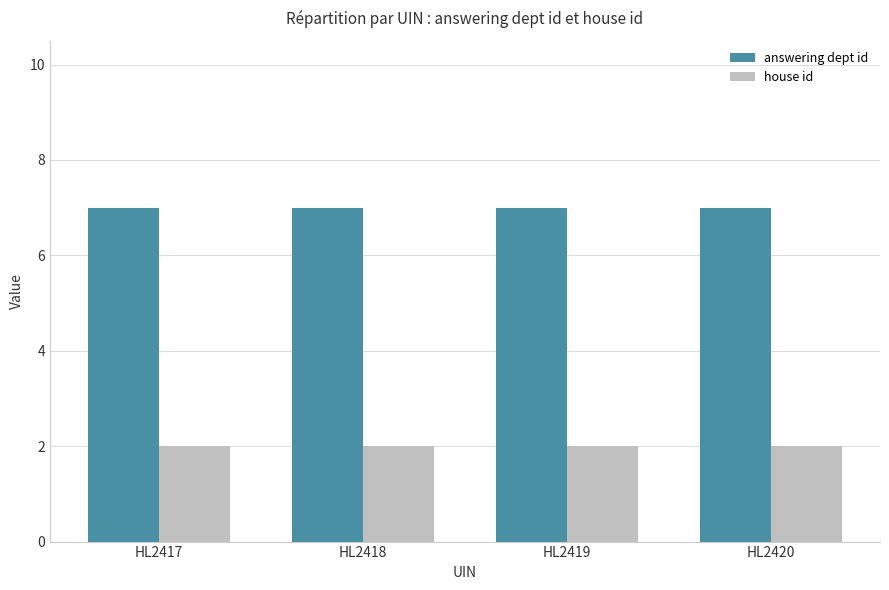

List the series in order of their peak value, lowest first.

house id, answering dept id